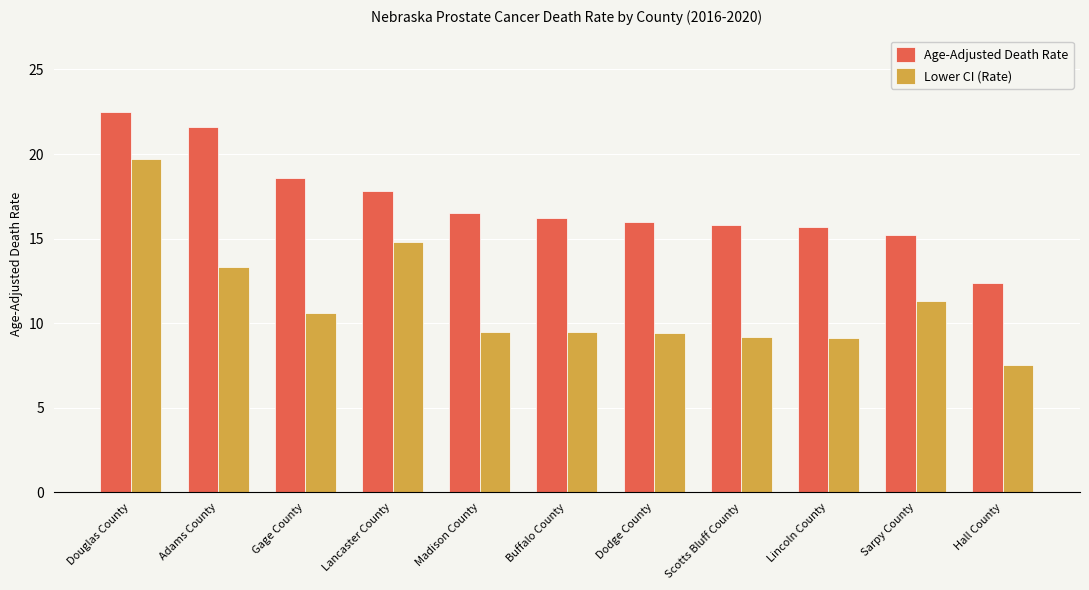

What is the difference between the maximum and minimum values in the Age-Adjusted Death Rate series?

10.1